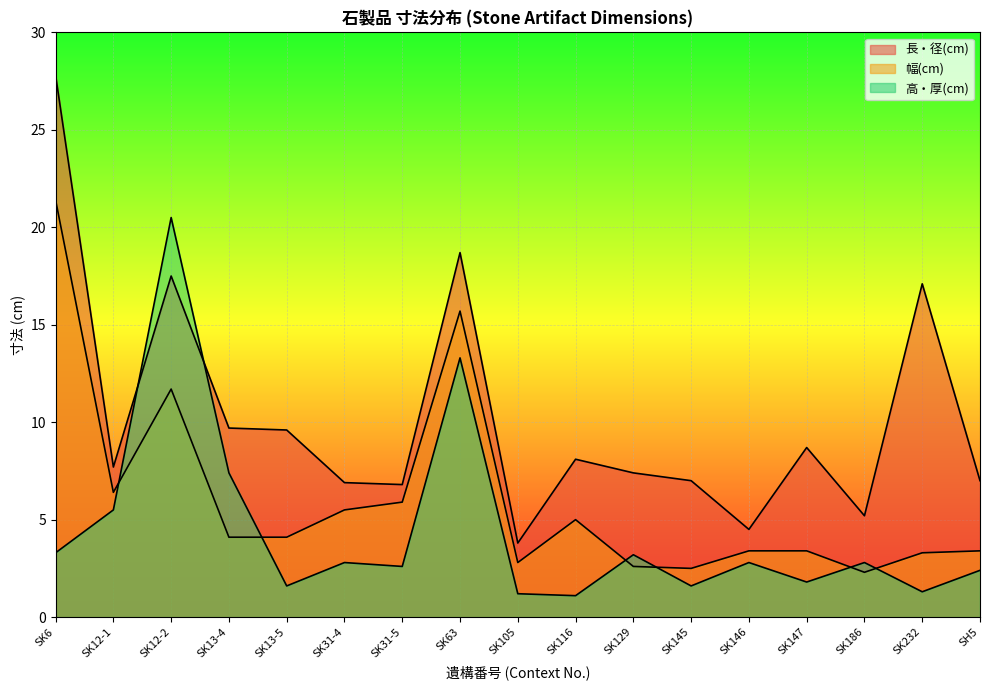

In 高・厚(cm), how many points are lower than both neighbors (excluding endpoints)?

6